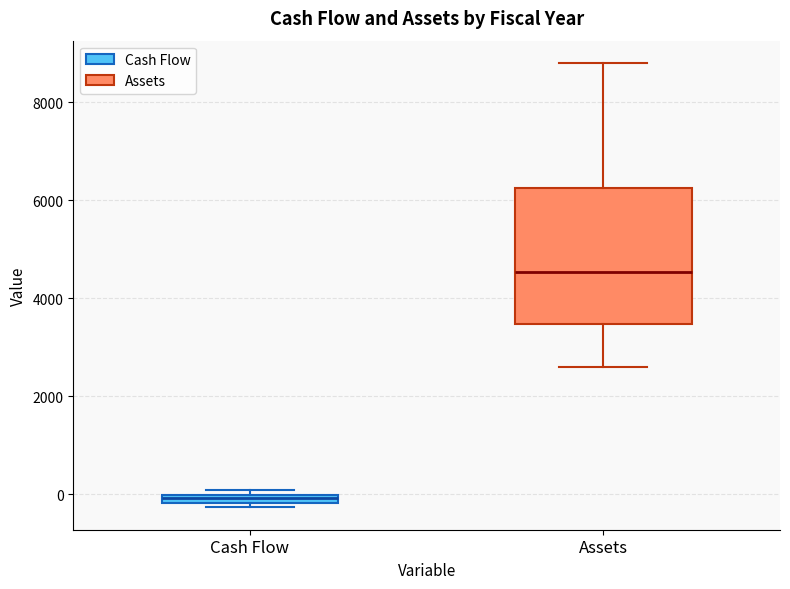

Where does the median line of the box for Assets sit on the y-axis? The values are not printed on the chart, so give them approximately, as read against the axis.

4600